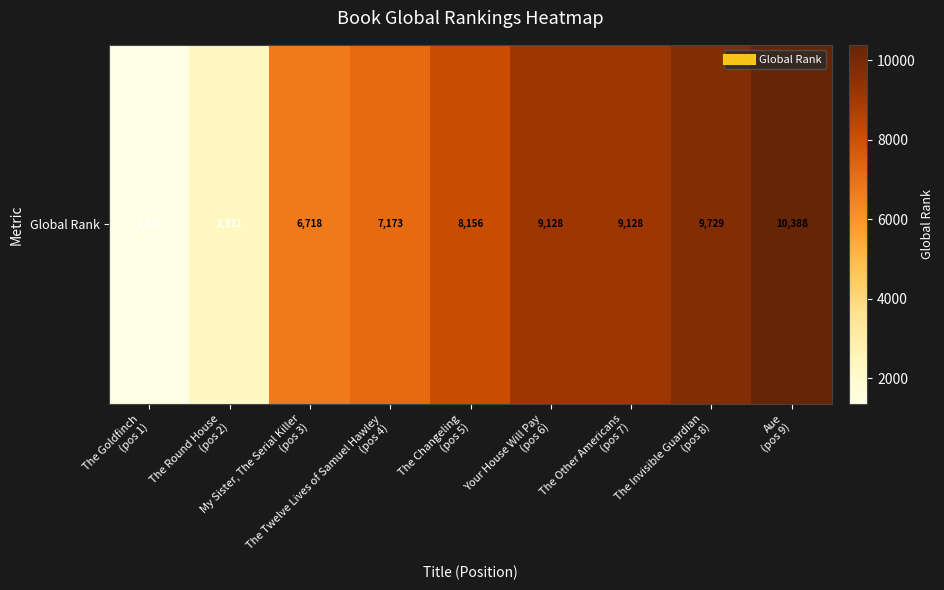

What is the sum of the values at The Invisible Guardian
(pos 8) and The Twelve Lives of Samuel Hawley
(pos 4)?

16902